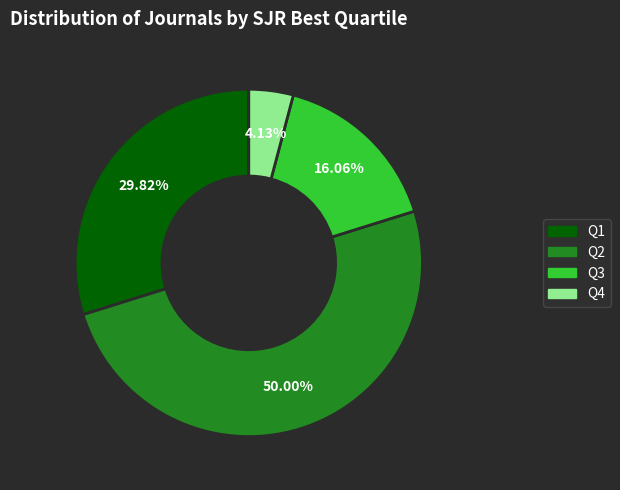

What percentage is NOT represented by Q1?

70.2%